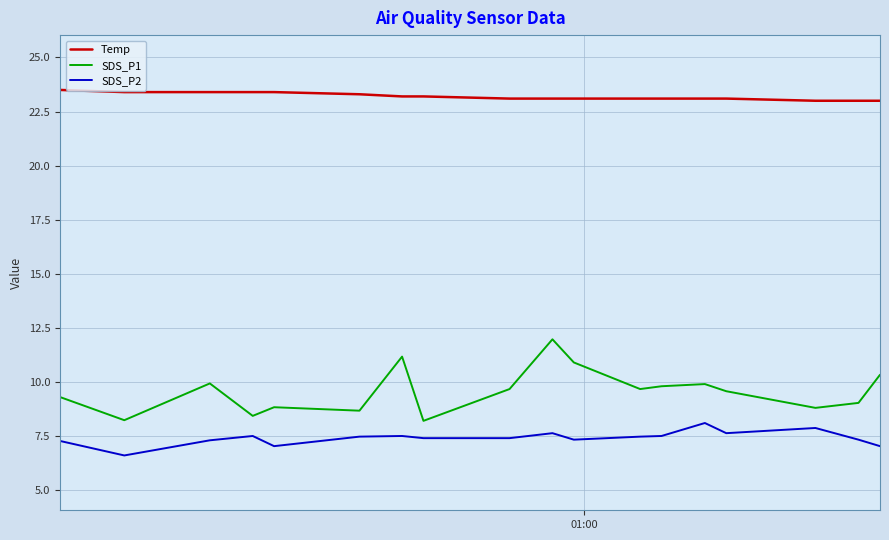

What is the difference between the maximum and second lowest values in the SDS_P2 series?

1.1